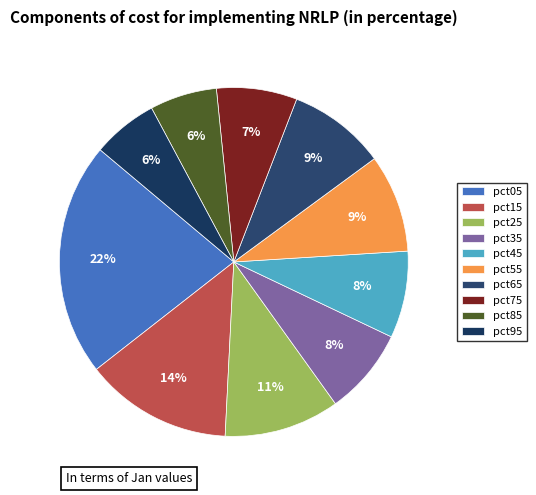

Rank the categories by value from lowest to highest.

pct95, pct85, pct75, pct35, pct45, pct65, pct55, pct25, pct15, pct05